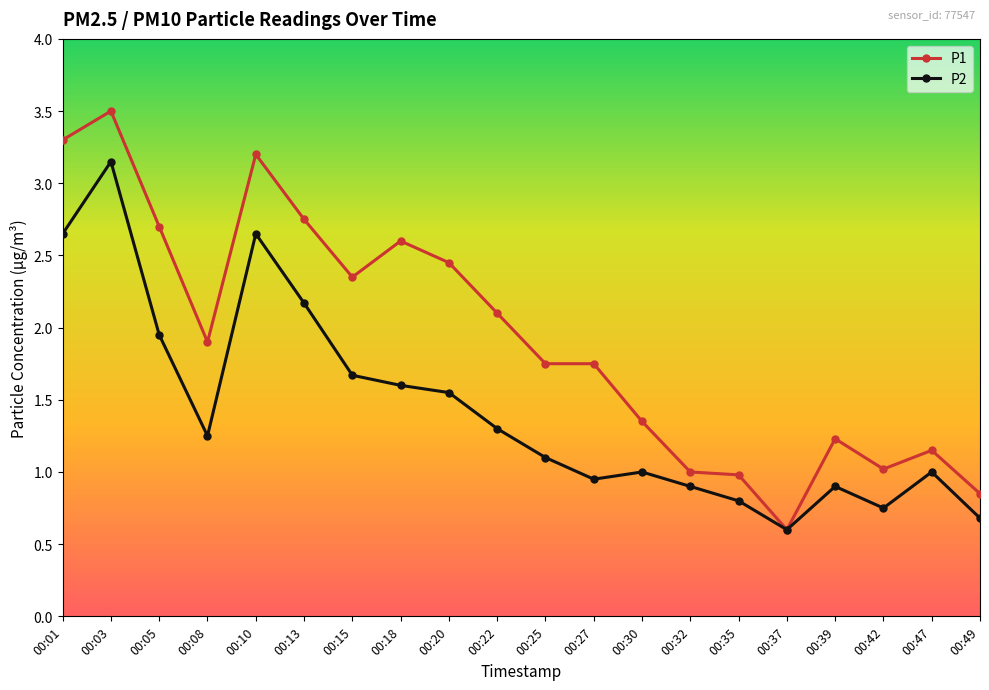

Rank the series by their maximum value, from lowest to highest.

P2, P1